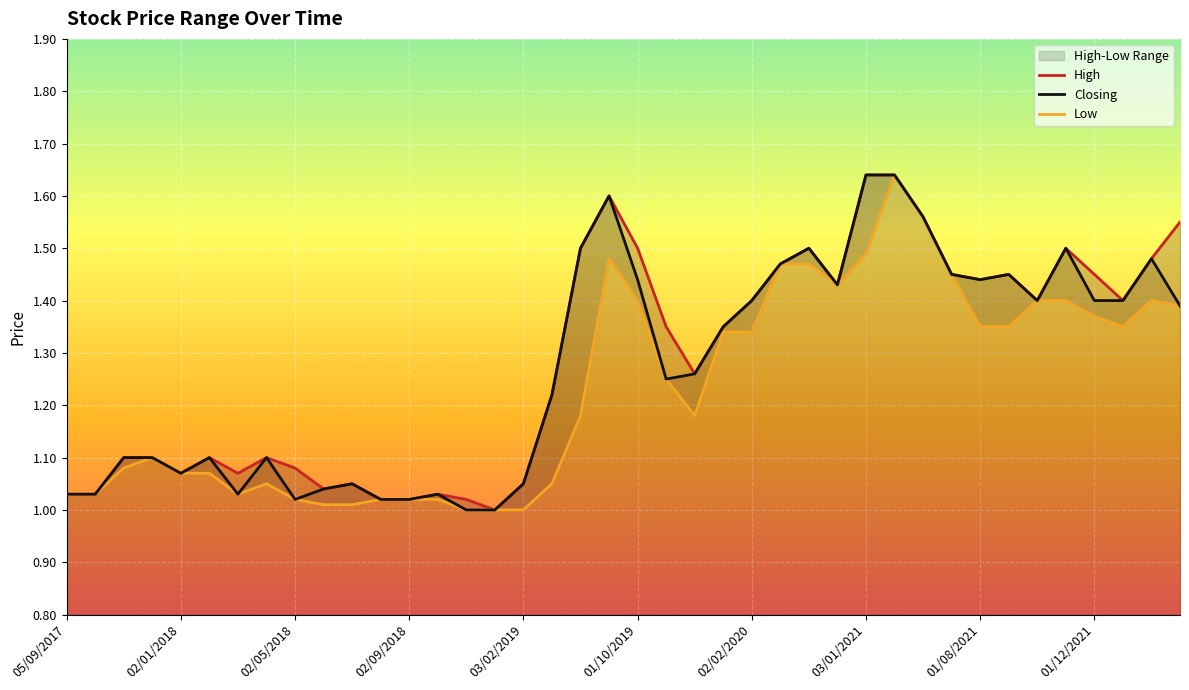

What is the greatest value displayed?

1.6